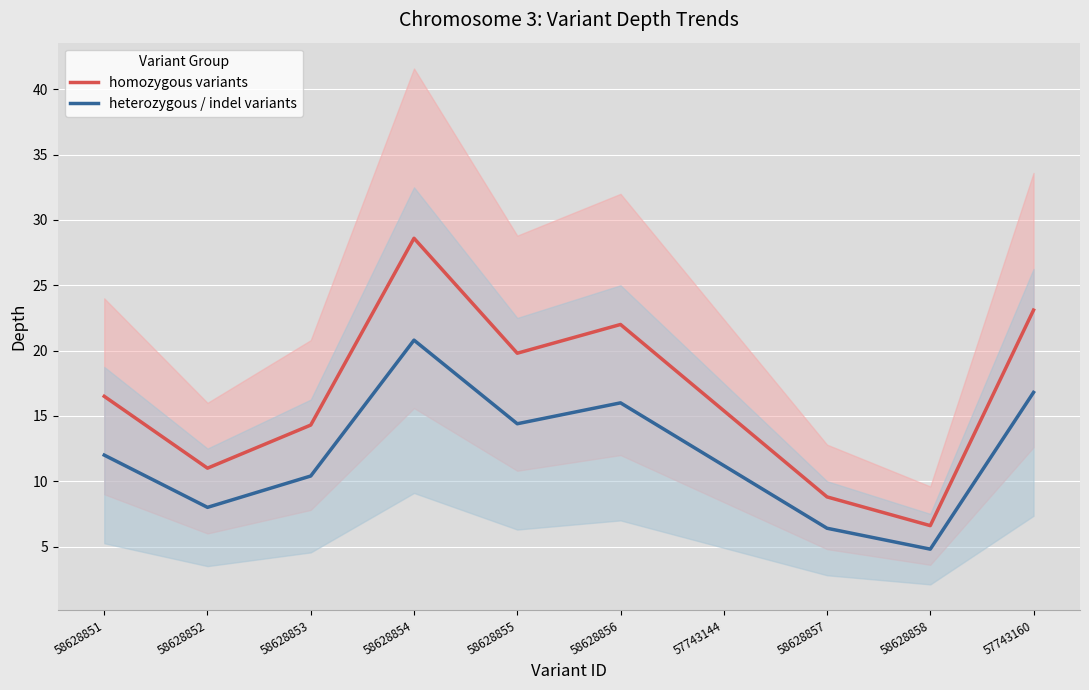

Rank the series by their maximum value, from highest to lowest.

homozygous variants, heterozygous / indel variants